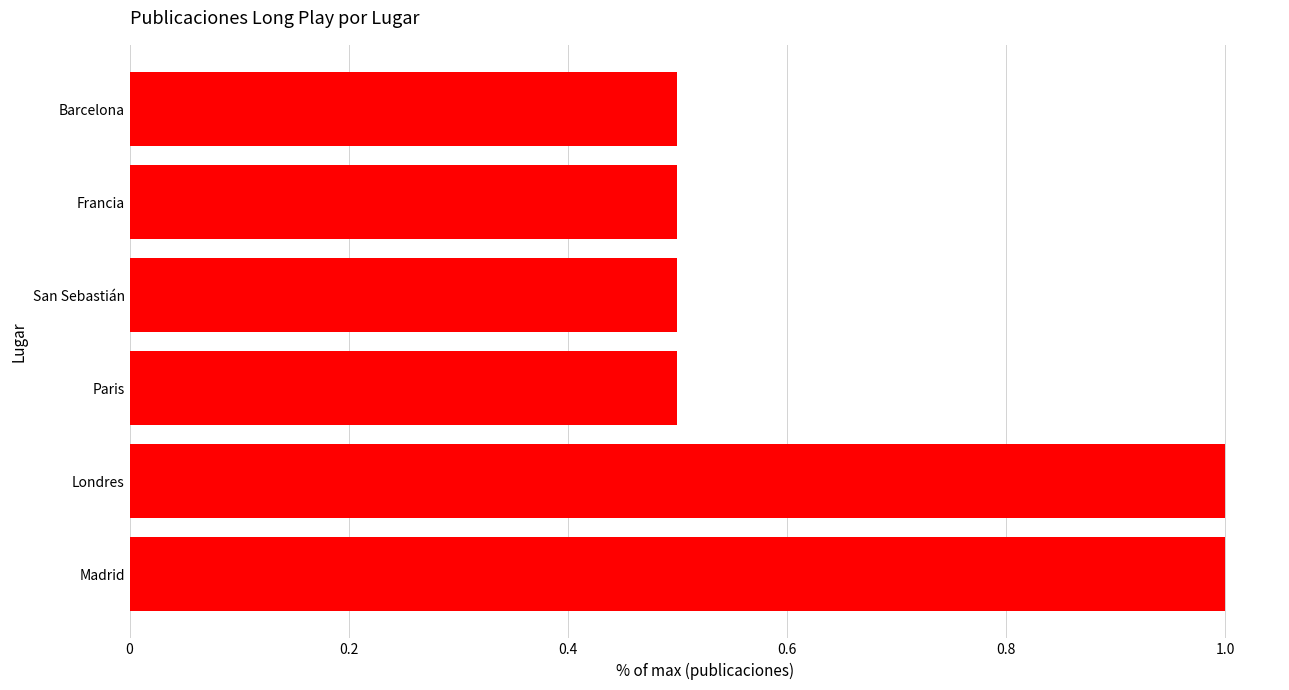

What is the average value?

0.7